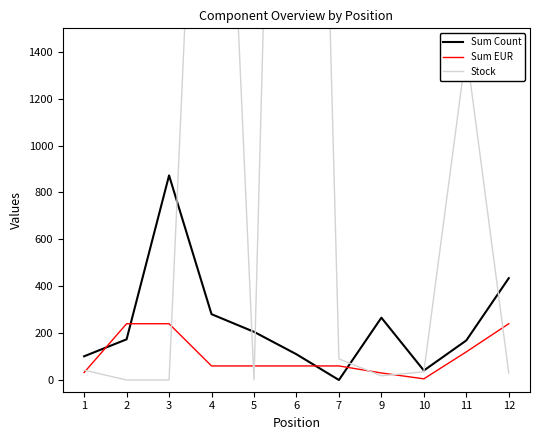

What is the total value across all series at 12?

704.4